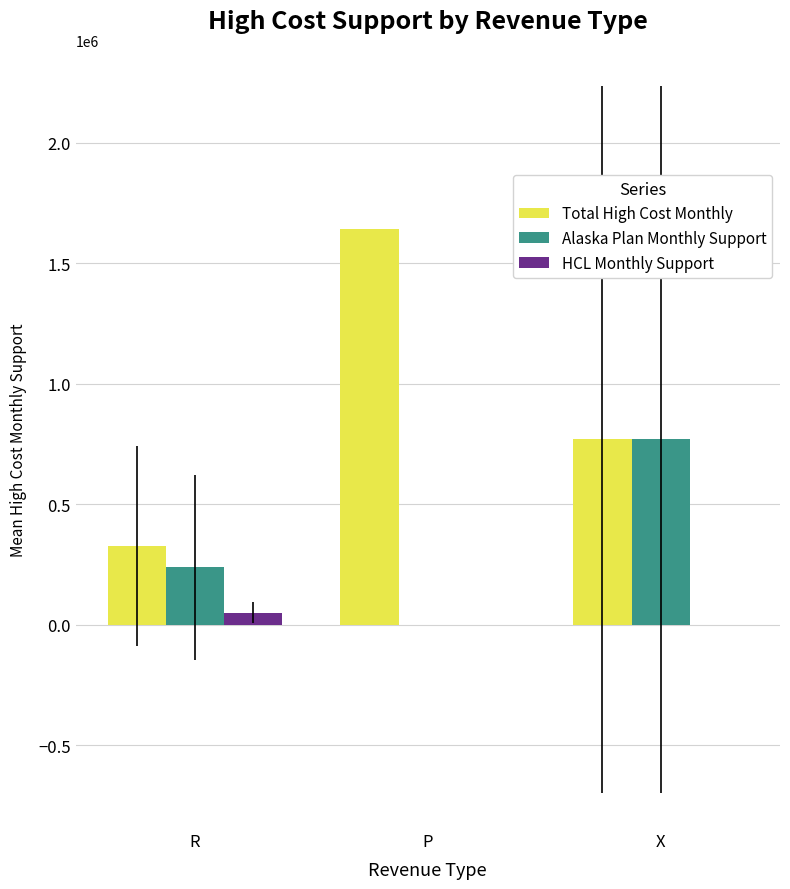

Which series has the largest total across all categories?

Total High Cost Monthly